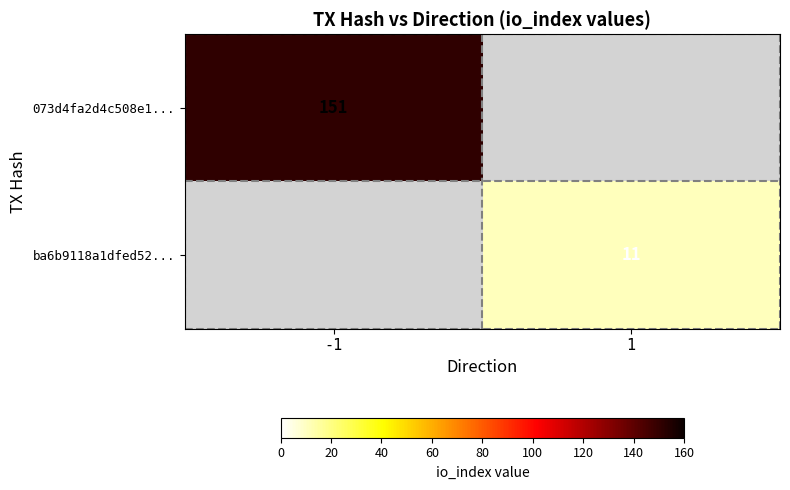

How many series are shown in this chart?

2